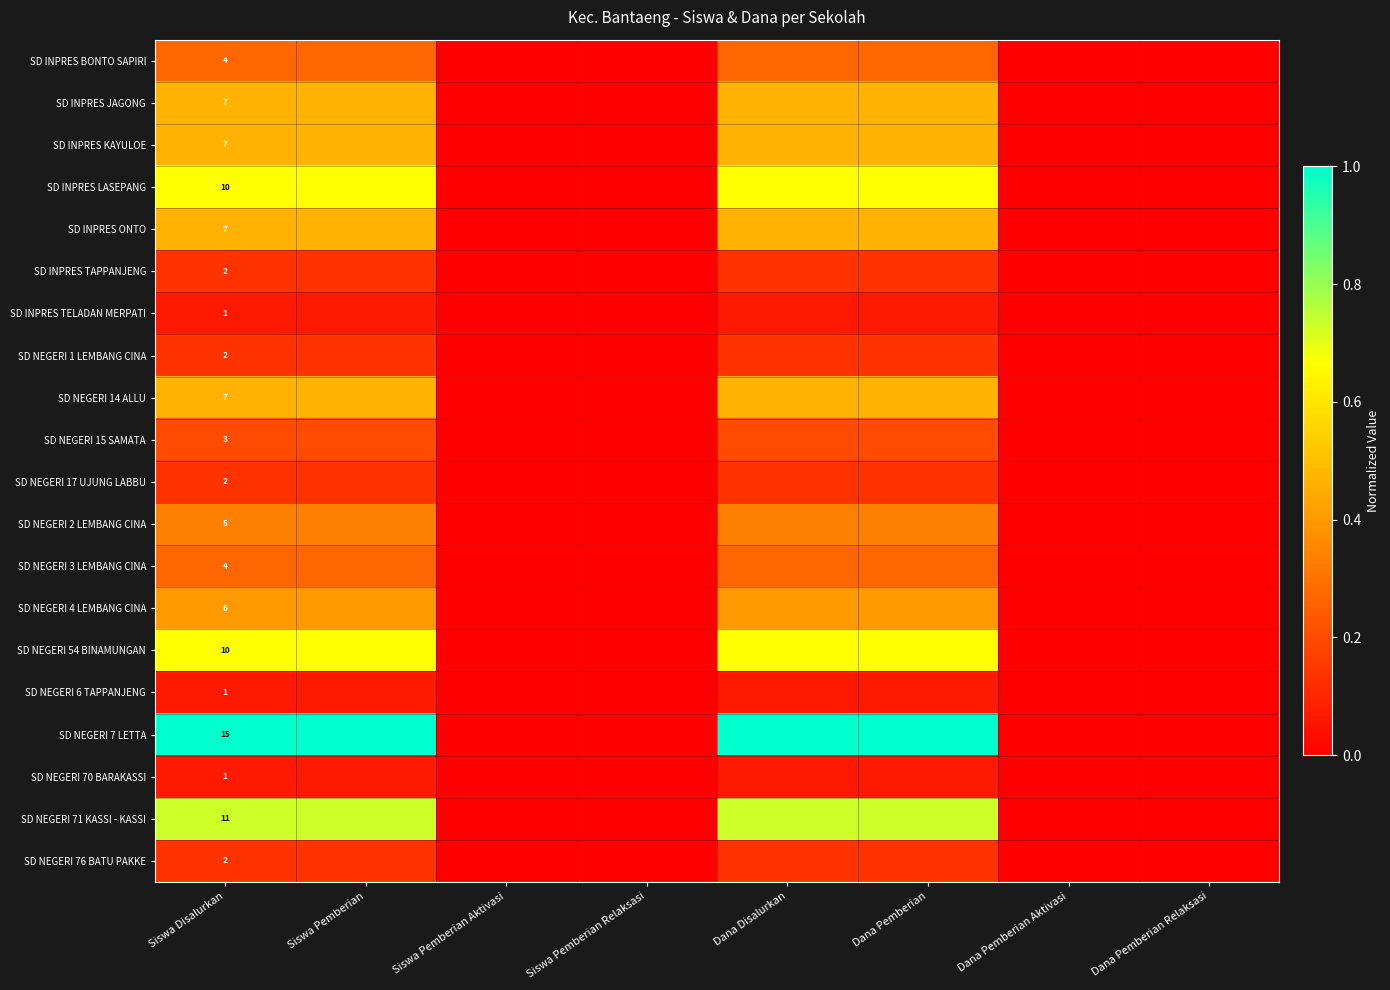

At how many categories does at least one series exceed 0?

4